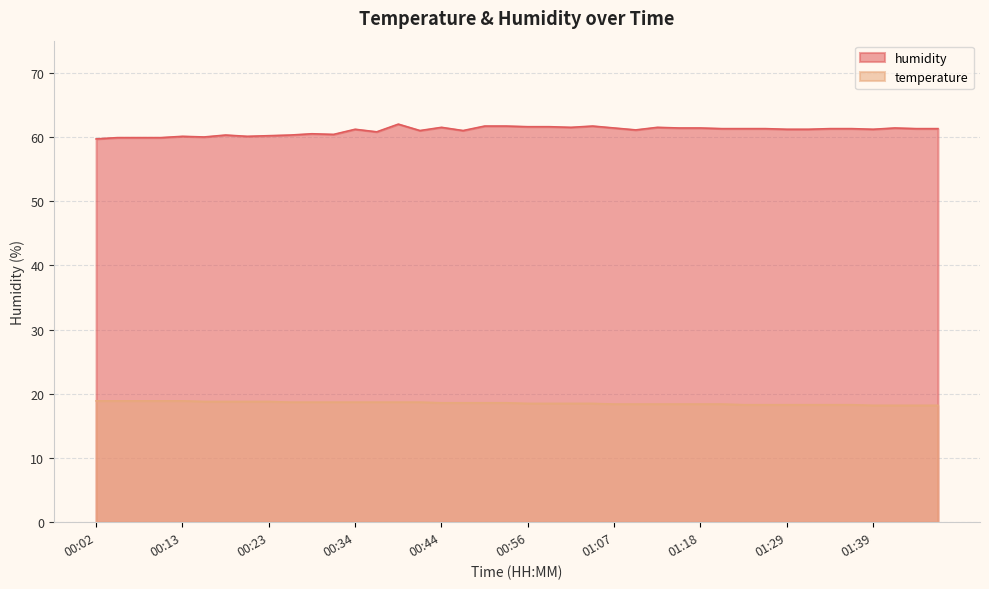

Count the number of data series in this chart.

2